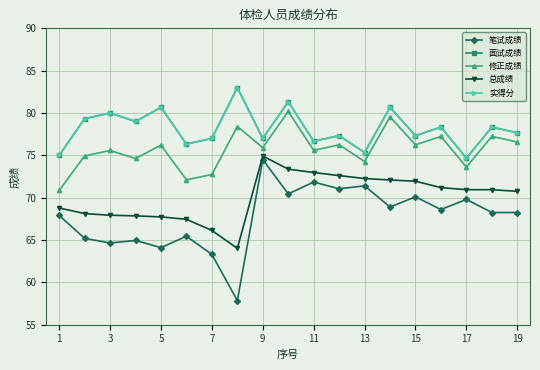

How many data points in 总成绩 are less than 70?

8